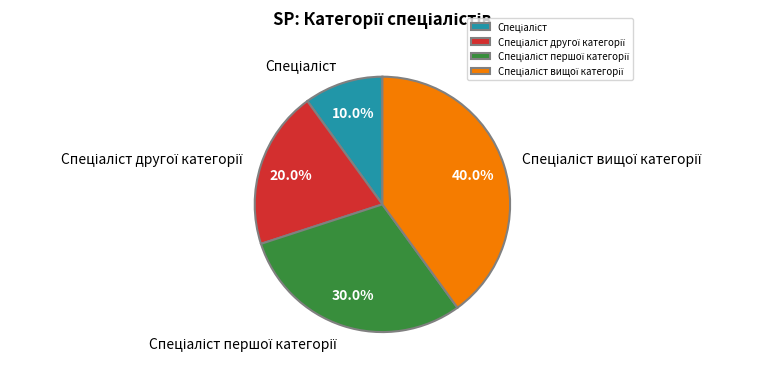

Is there any slice that represents more than half of the pie?

No